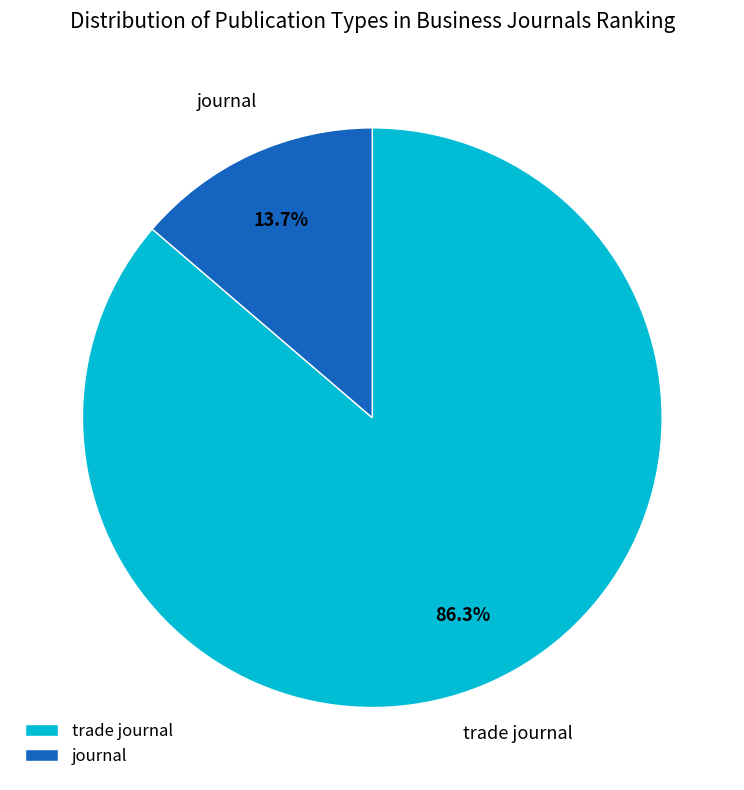

Approximately how many times larger is the value at trade journal compared to journal?

6.3